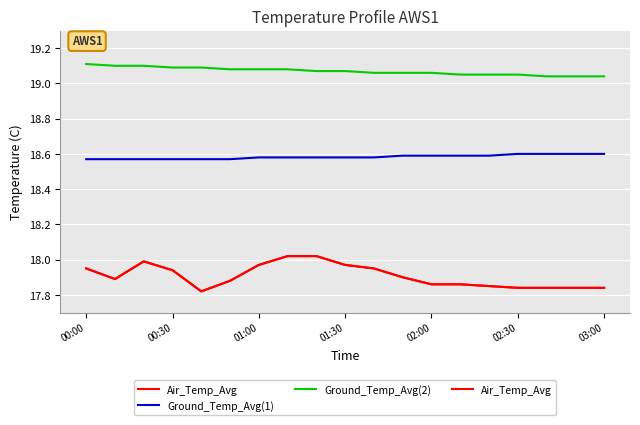

True or false: Ground_Temp_Avg(2) and Ground_Temp_Avg(1) cross at least once.

False